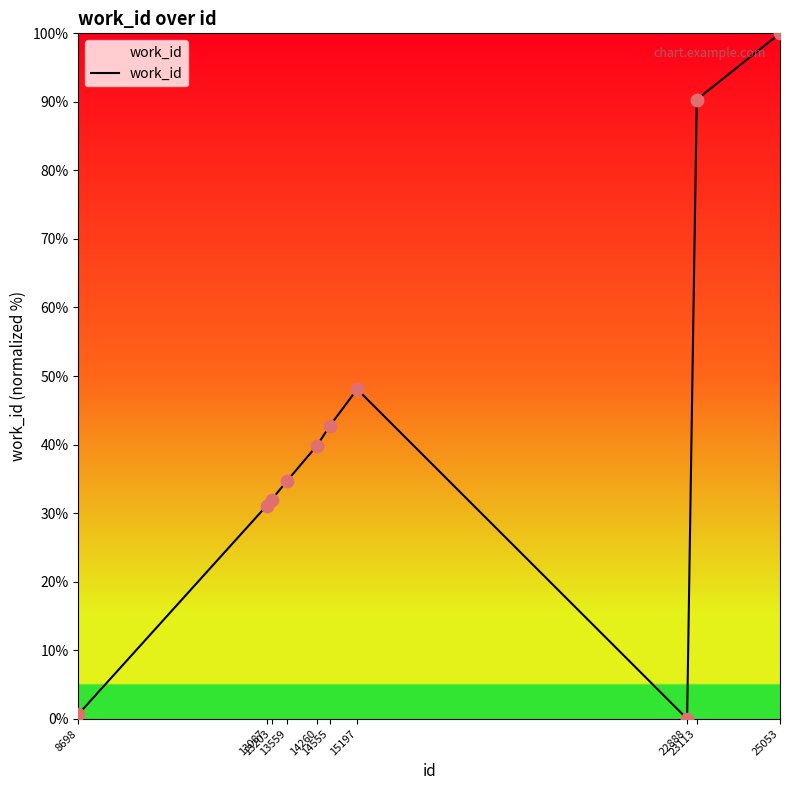

Which has a higher value, 13087 or 13559?

13559